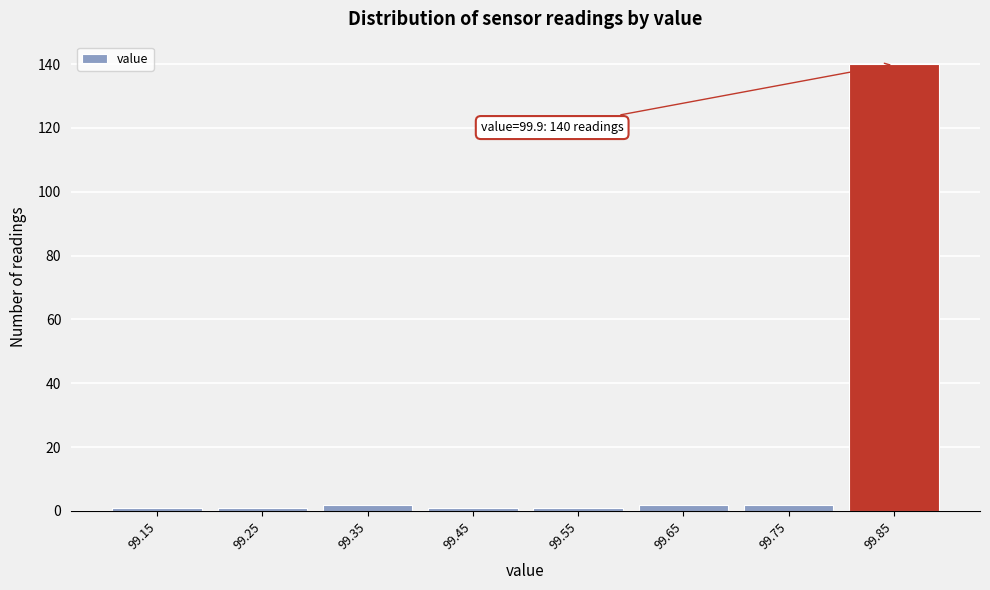

Reading left to right, list all the values displayed in this chart.

99.15=1	99.25=1	99.35=2	99.45=1	99.55=1	99.65=2	99.75=2	99.85=140